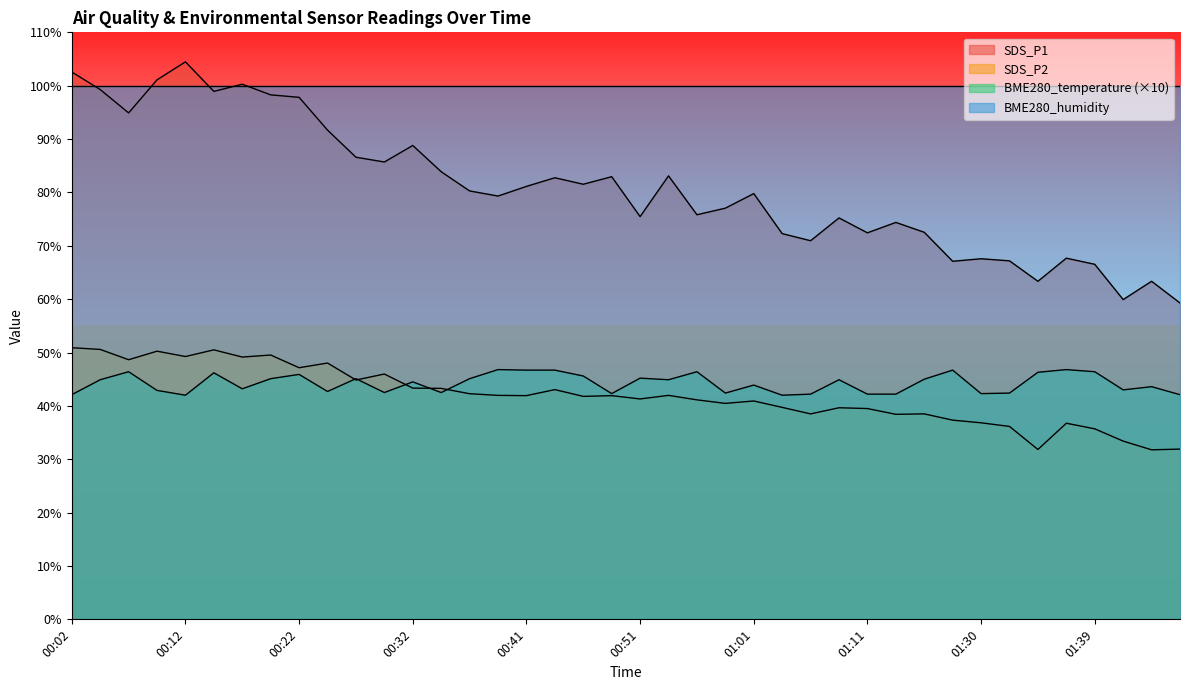

What is the highest value of the SDS_P1 series?

104.5